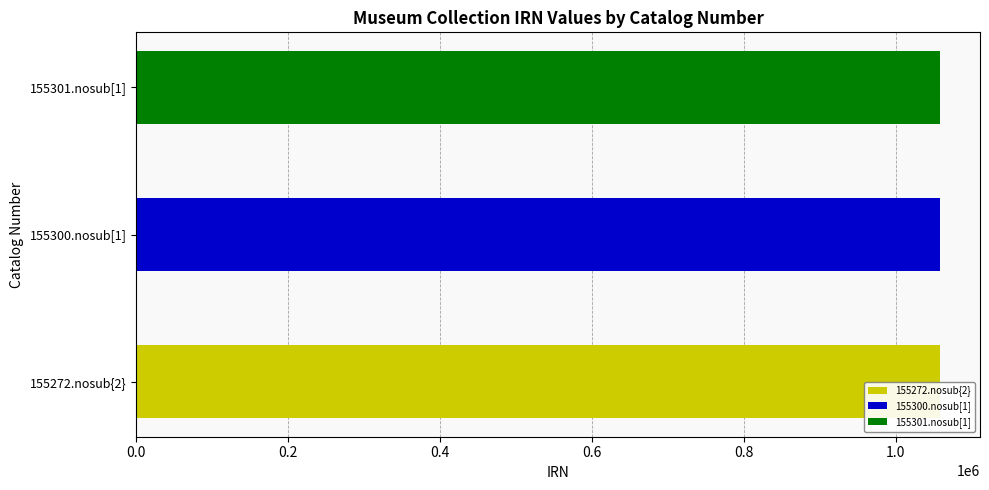

What is the approximate value at 155301.nosub[1], to the nearest 5?

1057825